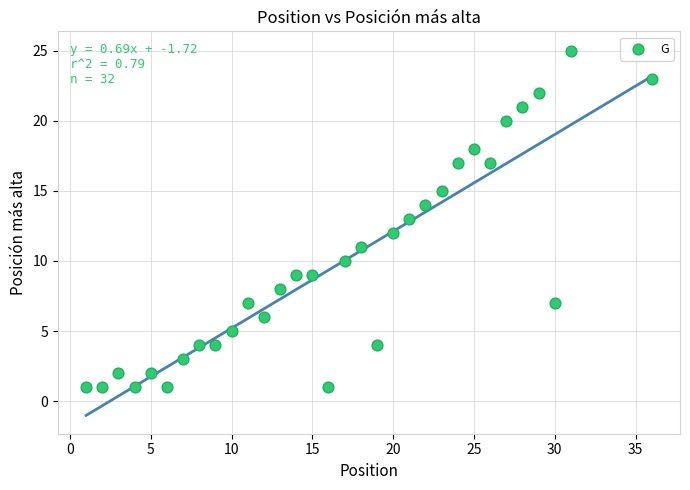

What is the range of Y values (max minus min)?

24